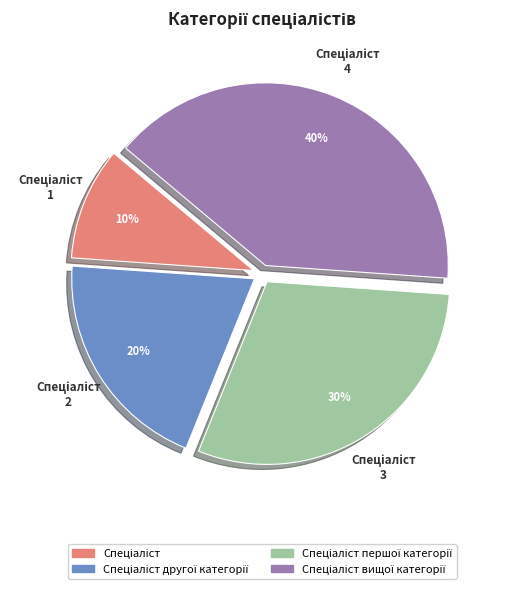

To the nearest percent, what is the difference between the largest and smallest slice percentages?

30%